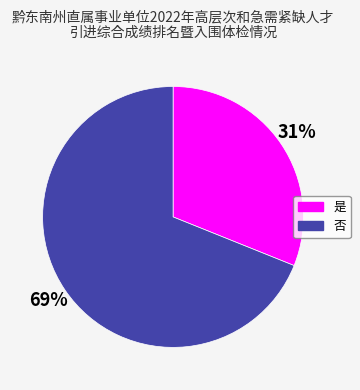

Which category has the biggest portion of the pie?

否